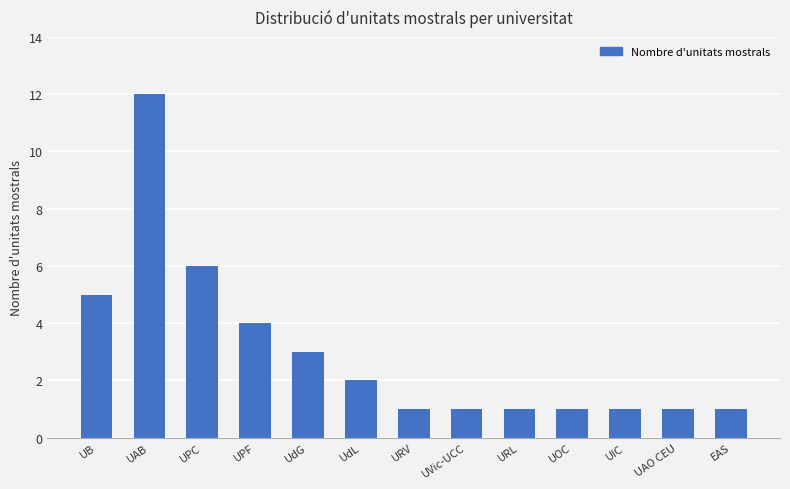

Reading left to right, transcribe all the data shown in this chart.

UB=5	UAB=12	UPC=6	UPF=4	UdG=3	UdL=2	URV=1	UVic-UCC=1	URL=1	UOC=1	UIC=1	UAO CEU=1	EAS=1